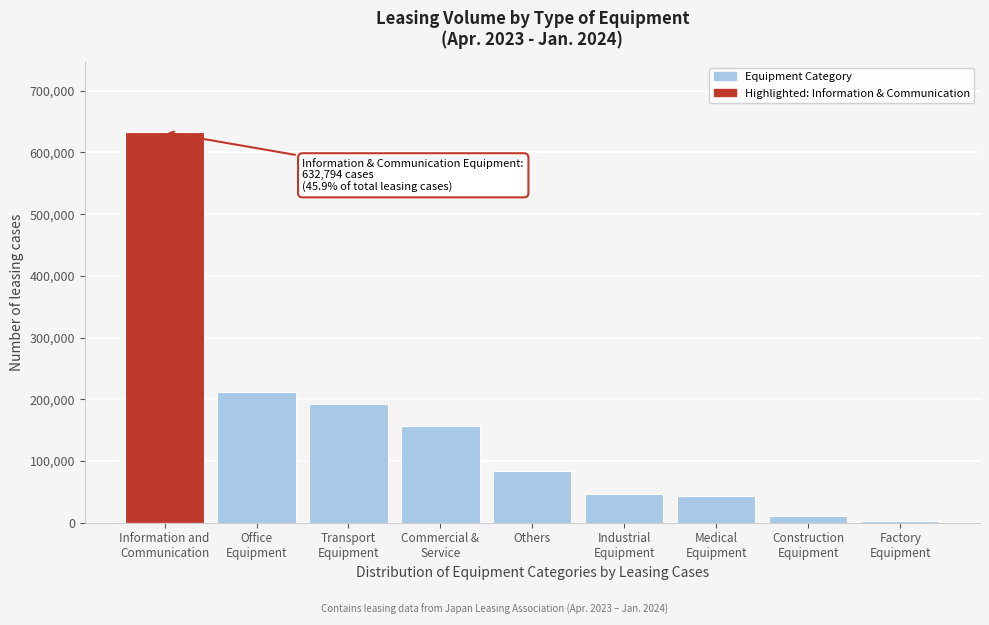

Reading left to right, transcribe all the data shown in this chart.

632794	211065	191616	156598	84168	46254	42413	11214	3141